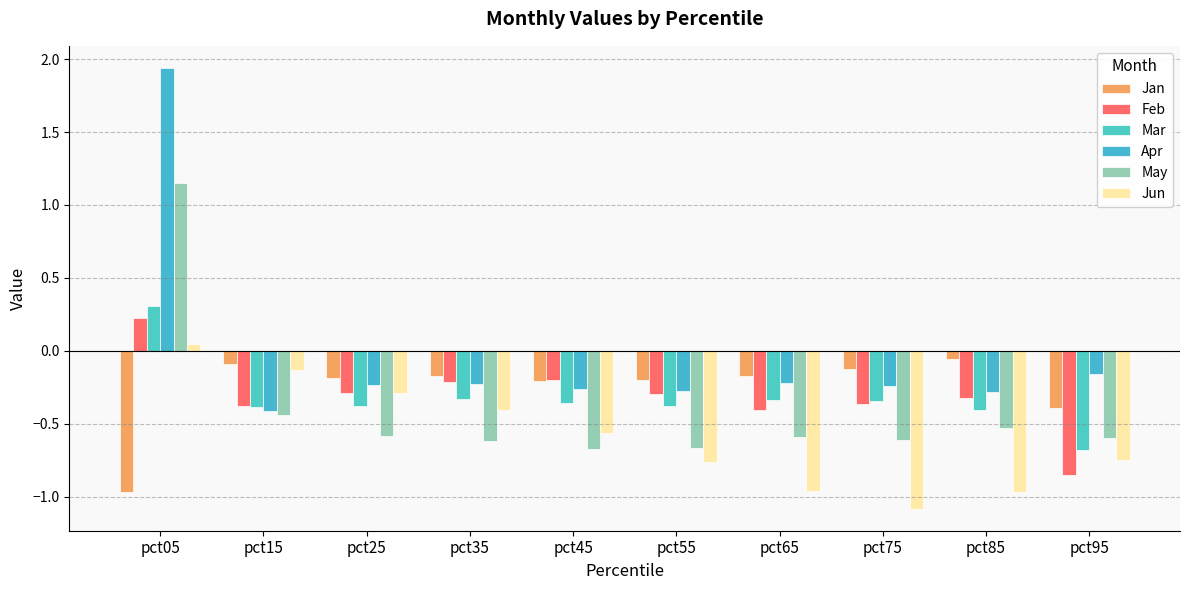

At which category is the sum across all series the highest?

pct05